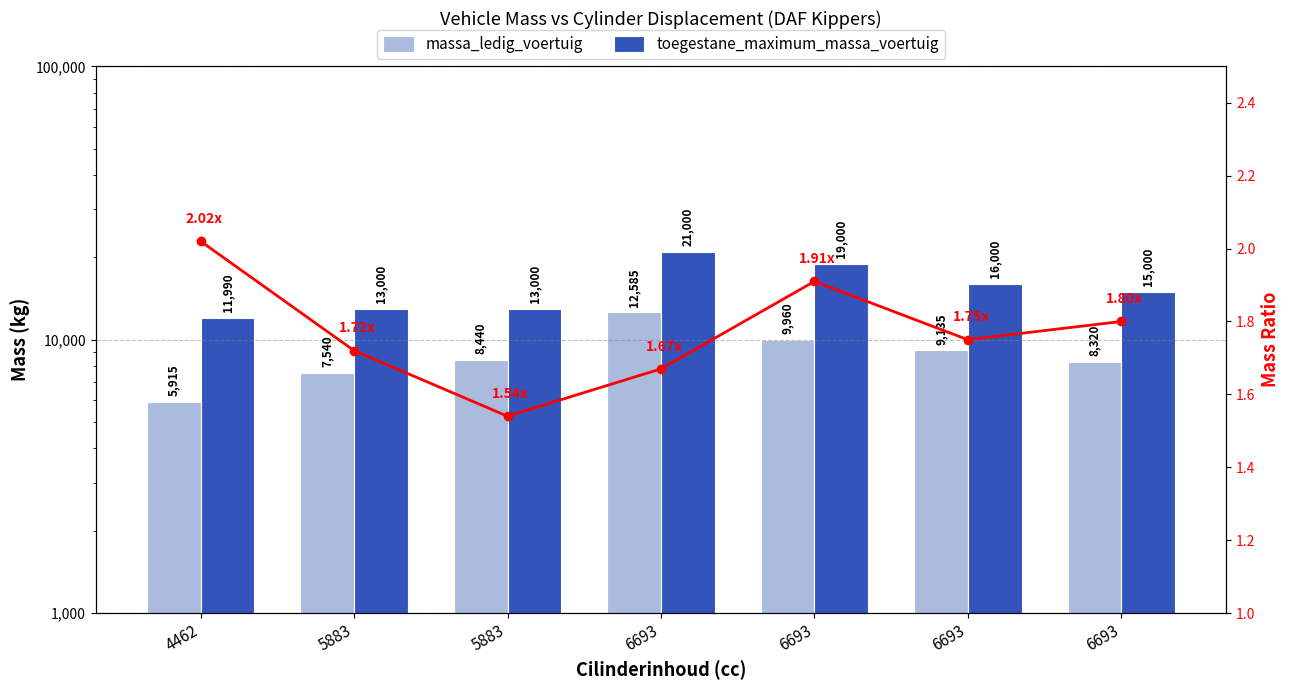

Which series has the largest total across all categories?

toegestane_maximum_massa_voertuig